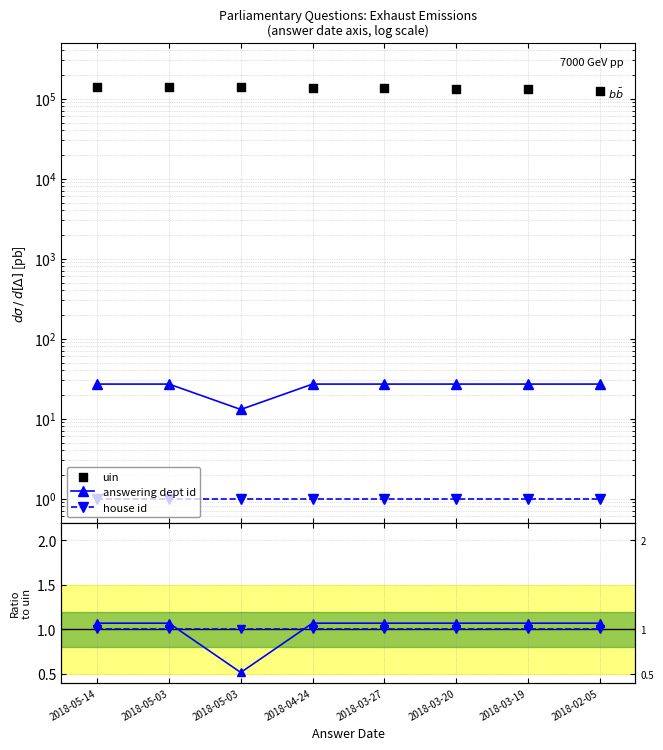

At how many categories does at least one series exceed 103071?

8